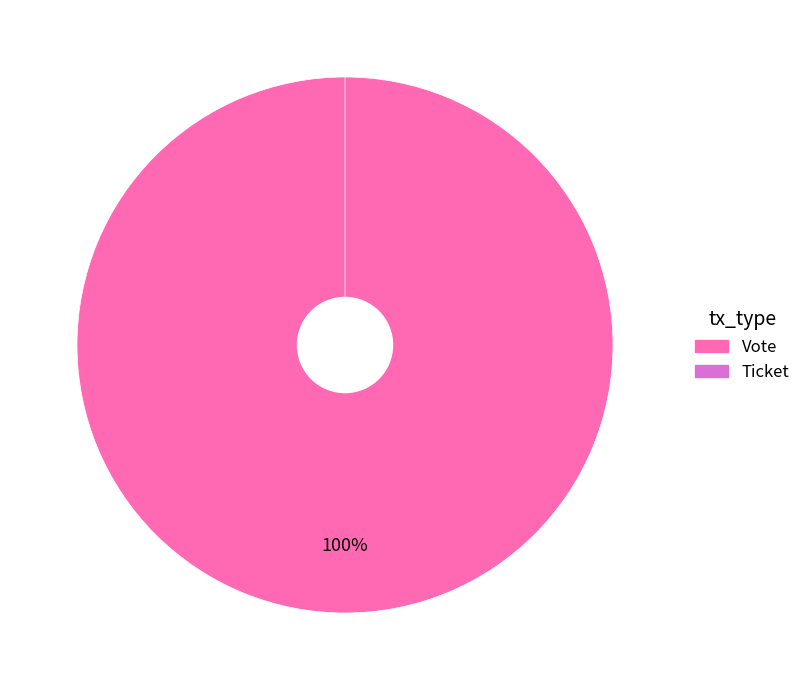

How many segments does this pie chart have?

2